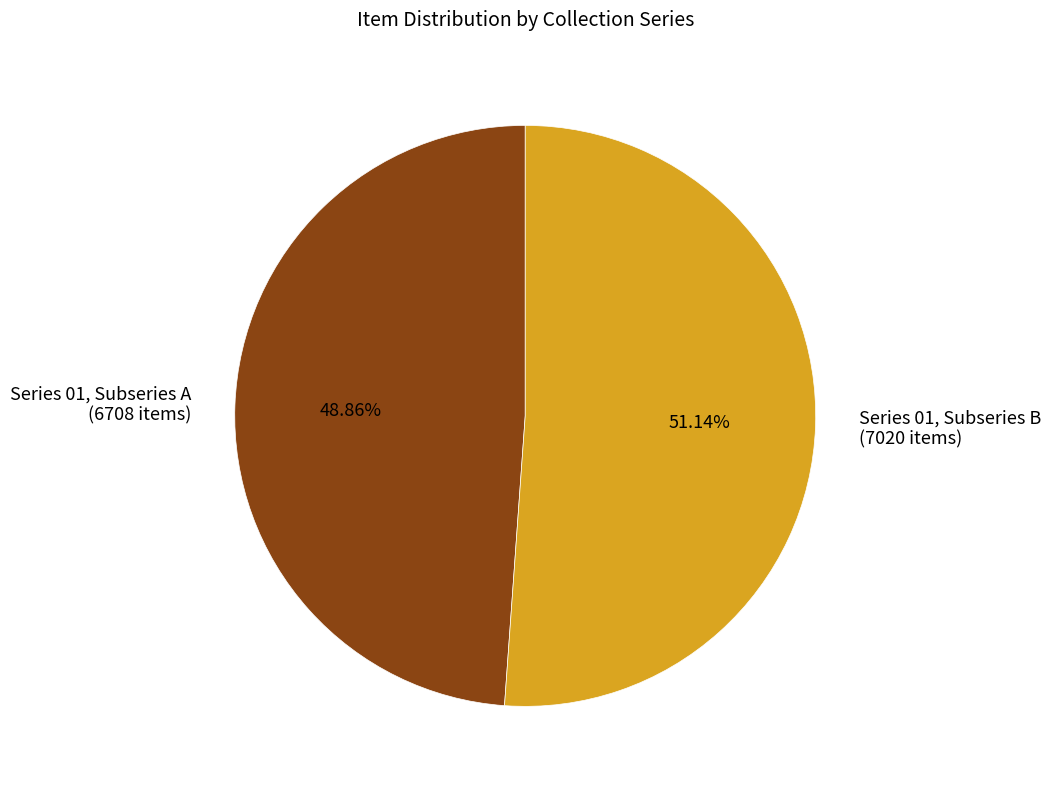

What is the ratio of the value at Series 01, Subseries A (6708 items) to the value at Series 01, Subseries B (7020 items)?

1.0